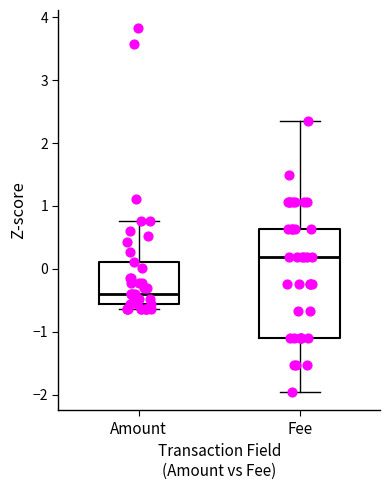

Reading left to right, read every box against the y-axis: the position of its median line, the range the box covers, and the ends of its whiskers. The values are not printed on the chart, so give them approximately, as read against the axis.

Amount: median -0.4, box -0.6 to 0.1, whiskers -0.6 (just below the box's lower edge) to 0.8
Fee: median 0.2, box -1.1 to 0.6, whiskers -2.0 to 2.4